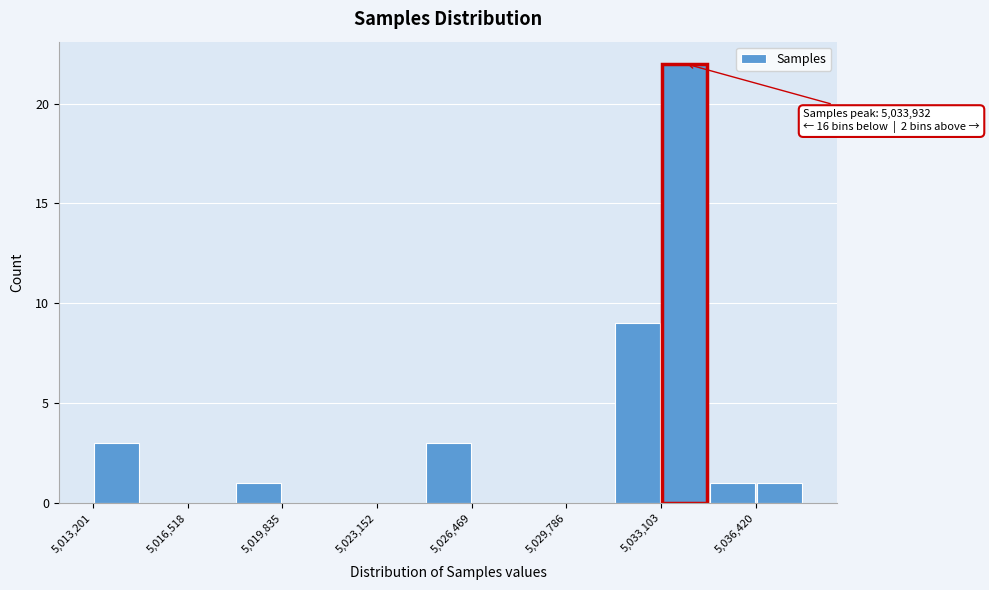

Around what value on the x-axis is the tallest bar? Give the approximate position of its centre, as read against the axis.

5034000